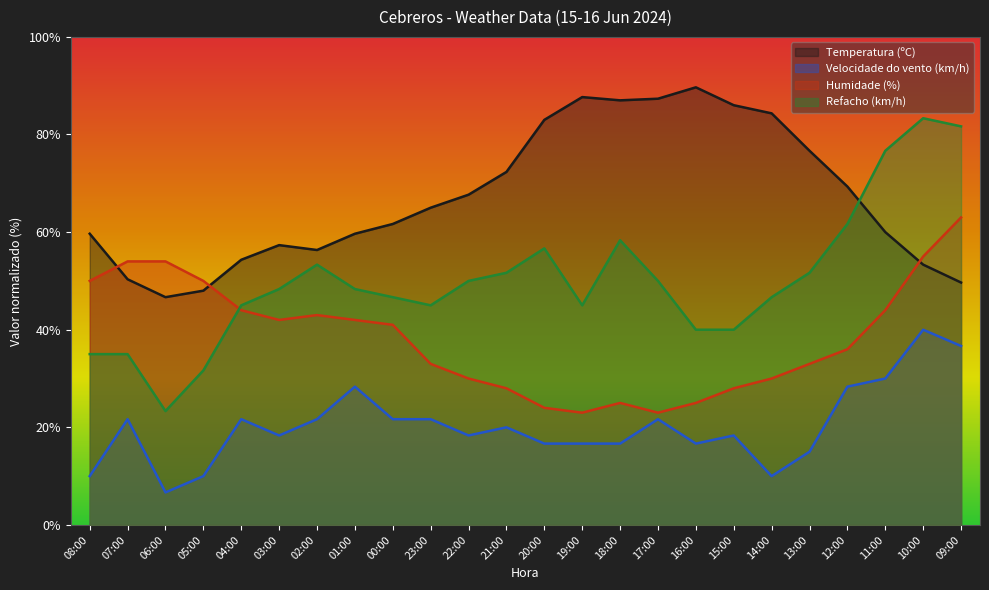

What is the label of the 22nd point from the right?

06:00